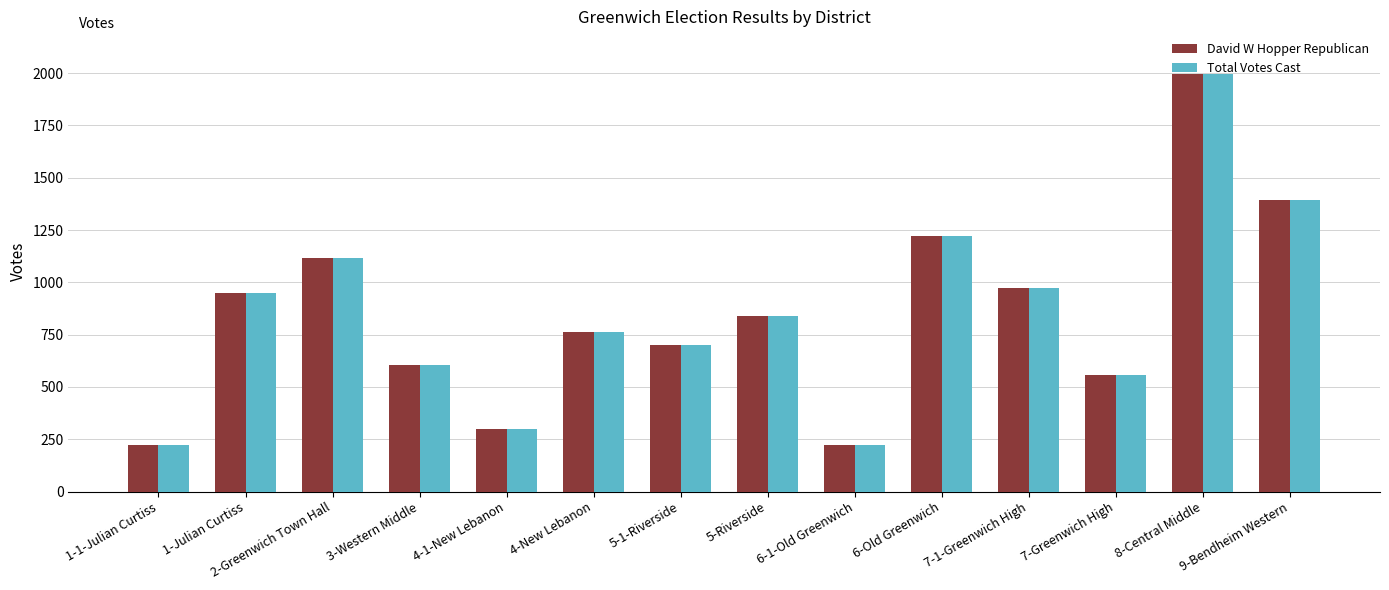

Is the value of Total Votes Cast at 5-Riverside greater than the value of David W Hopper Republican at 2-Greenwich Town Hall?

No